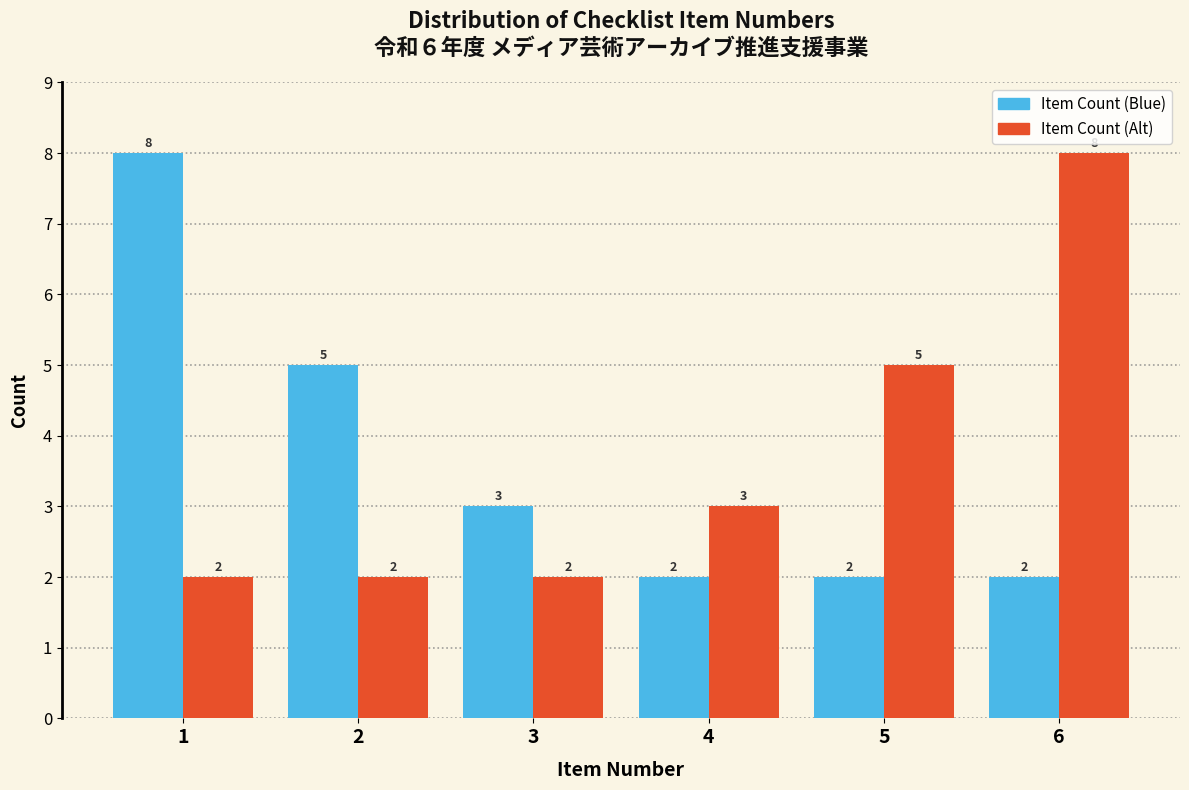

What is the maximum value shown in the chart?

8